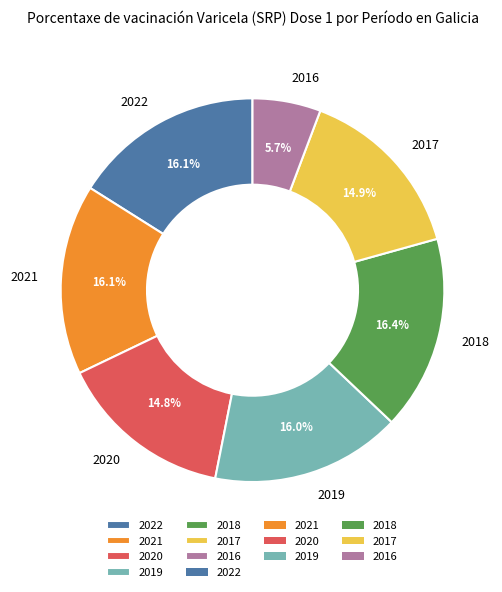

Is 2021 the majority of the pie?

No